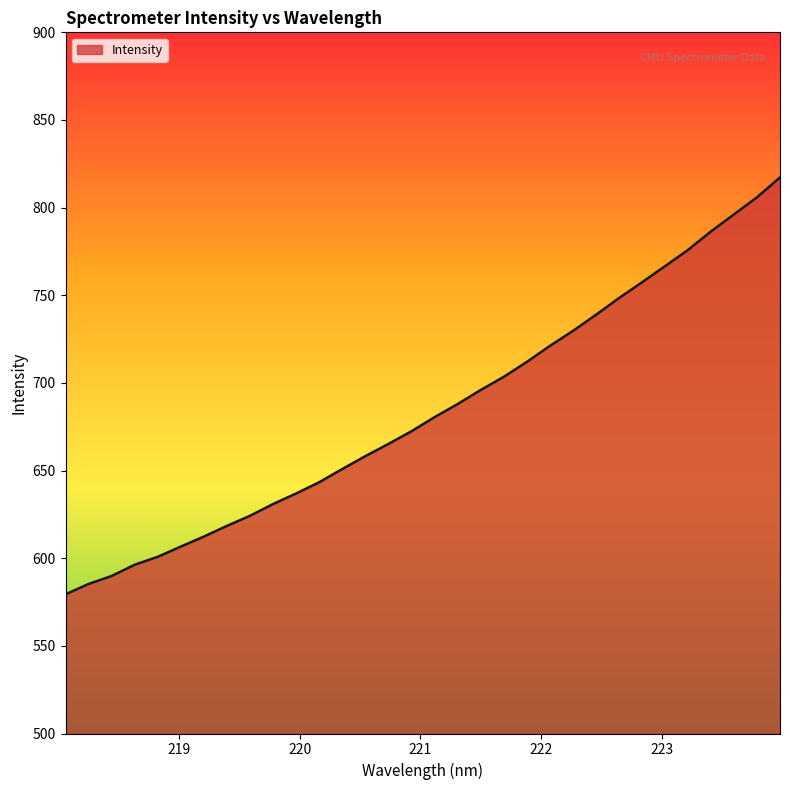

What is the difference between the maximum and minimum values?

237.8